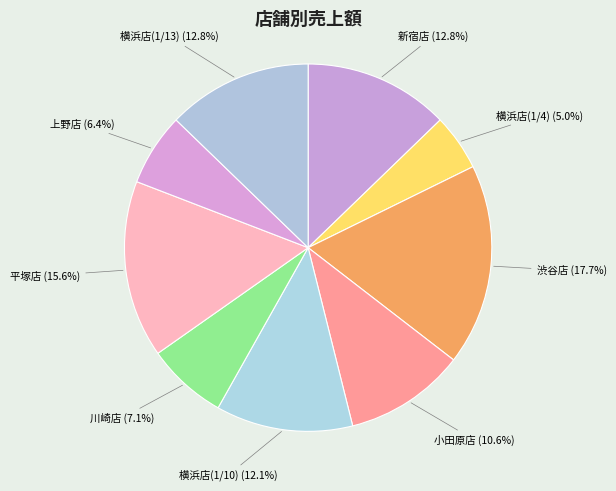

Approximately how many times larger is the value at 渋谷店 compared to 小田原店?

1.7